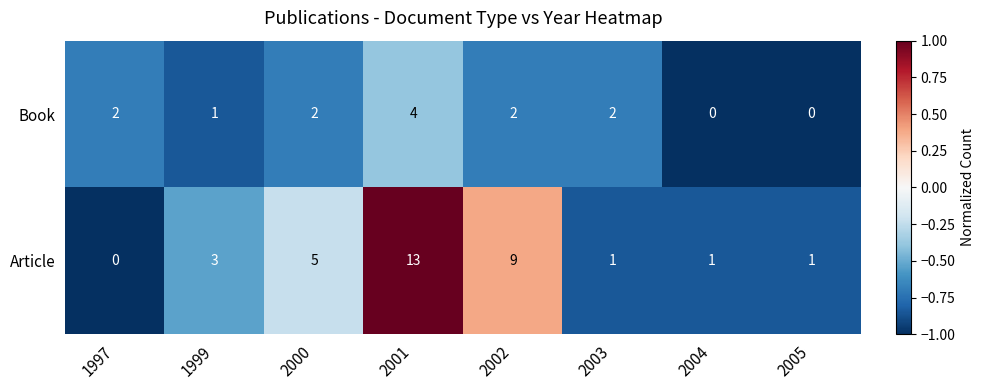

What is the average value of the Article series?

4